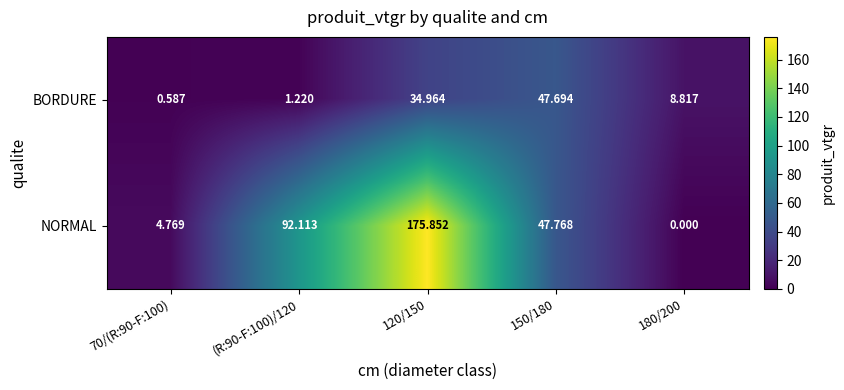

Rank the series by their average value, from lowest to highest.

BORDURE, NORMAL